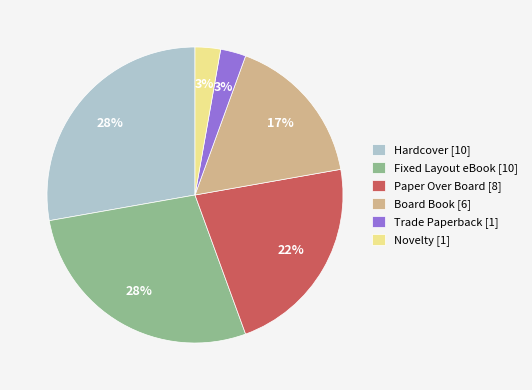

The Novelty slice represents 15% of the pie. True or false?

False